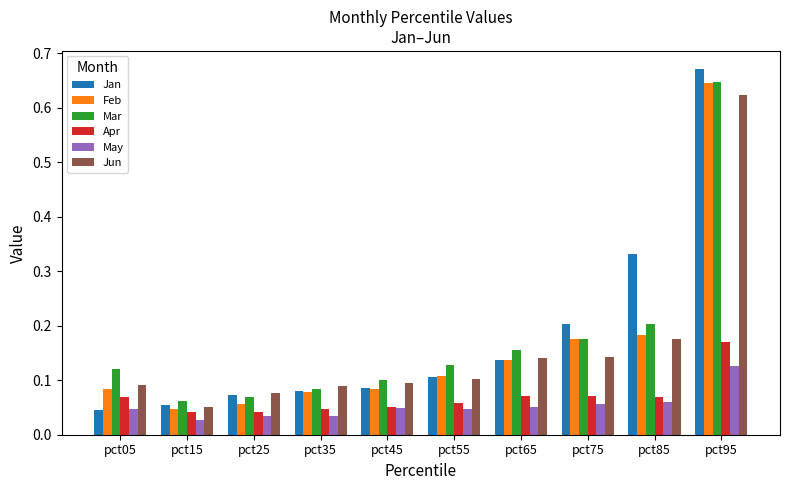

What is the sum of all Jan values?

1.8